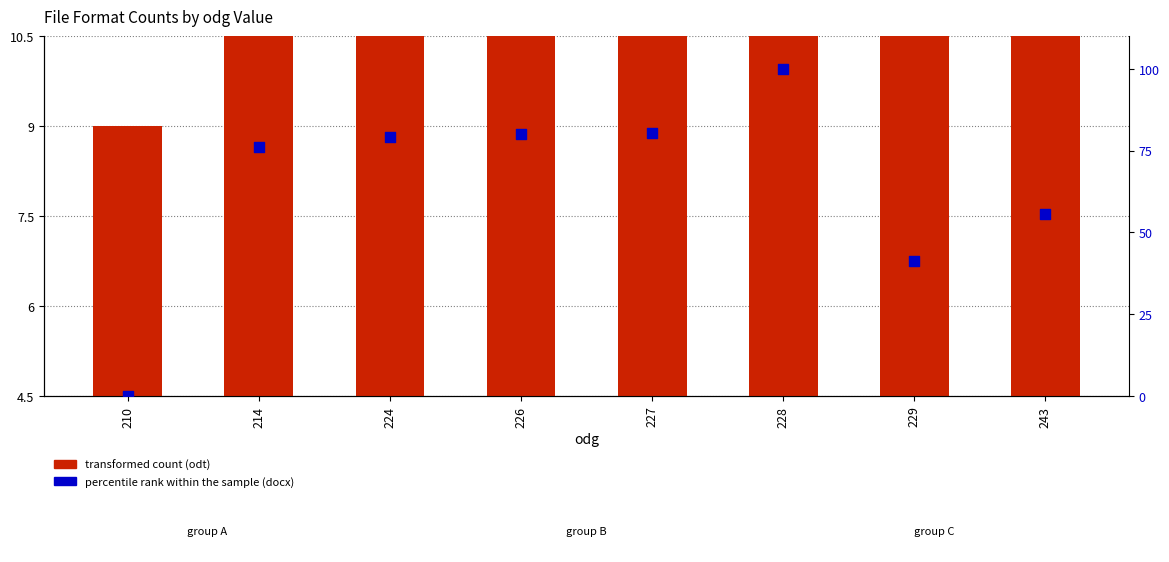

At how many categories does at least one series exceed 40?

7